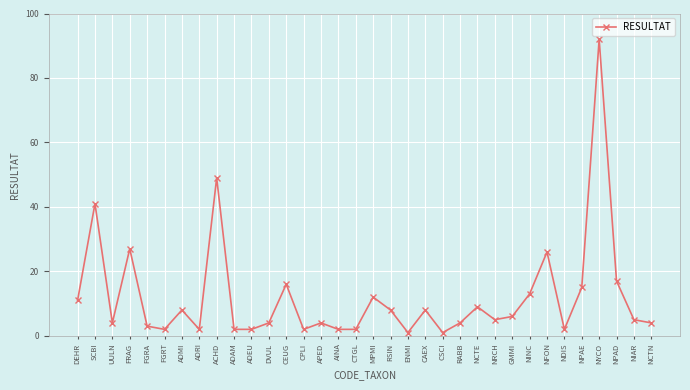

At which category does the chart reach its peak across all series?

NYCO